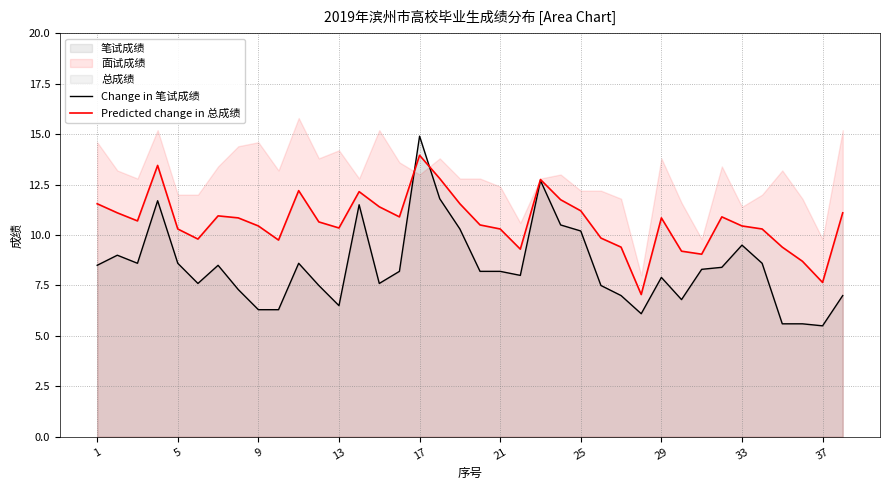

At which label does Change in 笔试成绩 reach its peak?

17